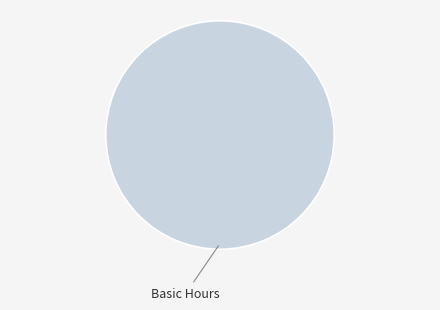

Rank the categories by value from highest to lowest.

Basic Hours